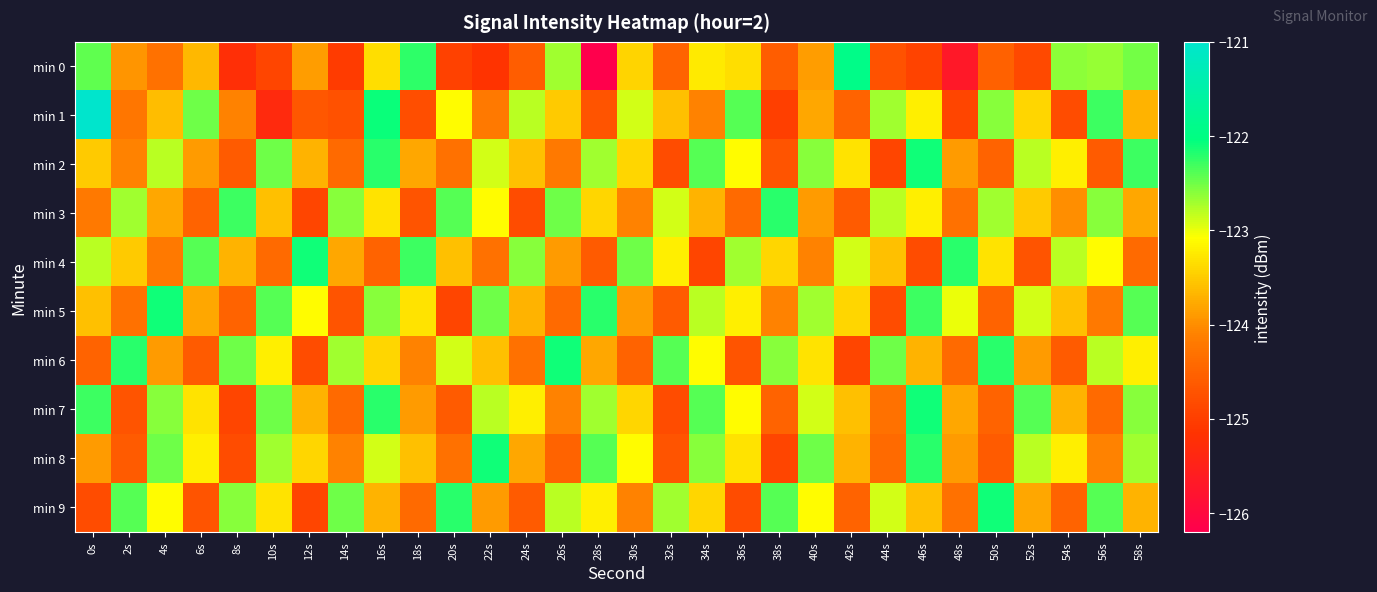

Reading left to right, extract all data points from this chart.

min 0: 0s=-122.4	2s=-123.9	4s=-124.3	6s=-123.7	8s=-125.2	10s=-124.9	12s=-123.9	14s=-125.0	16s=-123.3	18s=-122.2	20s=-124.9	22s=-125.1	24s=-124.6	26s=-122.7	28s=-126.2	30s=-123.4	32s=-124.5	34s=-123.3	36s=-123.4	38s=-124.6	40s=-123.9	42s=-121.9	44s=-124.7	46s=-124.9	48s=-125.7	50s=-124.5	52s=-124.8	54s=-122.6	56s=-122.6	58s=-122.5
min 1: 0s=-121.0	2s=-124.2	4s=-123.6	6s=-122.5	8s=-124.1	10s=-125.3	12s=-124.7	14s=-124.8	16s=-122.1	18s=-124.8	20s=-123.1	22s=-124.2	24s=-122.8	26s=-123.5	28s=-124.7	30s=-122.9	32s=-123.6	34s=-124.1	36s=-122.4	38s=-125.0	40s=-123.8	42s=-124.5	44s=-122.7	46s=-123.2	48s=-124.9	50s=-122.6	52s=-123.4	54s=-124.8	56s=-122.3	58s=-123.7
min 2: 0s=-123.5	2s=-124.1	4s=-122.8	6s=-123.9	8s=-124.6	10s=-122.5	12s=-123.7	14s=-124.4	16s=-122.2	18s=-123.8	20s=-124.3	22s=-122.9	24s=-123.6	26s=-124.2	28s=-122.7	30s=-123.4	32s=-124.8	34s=-122.4	36s=-123.1	38s=-124.7	40s=-122.6	42s=-123.3	44s=-124.9	46s=-122.1	48s=-123.9	50s=-124.5	52s=-122.8	54s=-123.2	56s=-124.6	58s=-122.3
min 3: 0s=-124.2	2s=-122.7	4s=-123.8	6s=-124.5	8s=-122.3	10s=-123.6	12s=-124.9	14s=-122.6	16s=-123.3	18s=-124.7	20s=-122.4	22s=-123.1	24s=-124.8	26s=-122.5	28s=-123.4	30s=-124.1	32s=-122.9	34s=-123.7	36s=-124.4	38s=-122.2	40s=-123.9	42s=-124.6	44s=-122.8	46s=-123.2	48s=-124.3	50s=-122.7	52s=-123.5	54s=-124.0	56s=-122.6	58s=-123.8
min 4: 0s=-122.8	2s=-123.5	4s=-124.2	6s=-122.4	8s=-123.7	10s=-124.4	12s=-122.1	14s=-123.8	16s=-124.5	18s=-122.3	20s=-123.6	22s=-124.3	24s=-122.6	26s=-123.9	28s=-124.6	30s=-122.5	32s=-123.2	34s=-124.9	36s=-122.7	38s=-123.4	40s=-124.1	42s=-122.9	44s=-123.6	46s=-124.8	48s=-122.2	50s=-123.3	52s=-124.7	54s=-122.8	56s=-123.1	58s=-124.4
min 5: 0s=-123.6	2s=-124.3	4s=-122.1	6s=-123.8	8s=-124.5	10s=-122.4	12s=-123.1	14s=-124.7	16s=-122.6	18s=-123.3	20s=-124.9	22s=-122.5	24s=-123.7	26s=-124.4	28s=-122.2	30s=-123.9	32s=-124.6	34s=-122.8	36s=-123.2	38s=-124.1	40s=-122.7	42s=-123.4	44s=-124.8	46s=-122.3	48s=-123.0	50s=-124.5	52s=-122.9	54s=-123.6	56s=-124.2	58s=-122.4
min 6: 0s=-124.5	2s=-122.2	4s=-123.9	6s=-124.6	8s=-122.5	10s=-123.2	12s=-124.8	14s=-122.7	16s=-123.4	18s=-124.1	20s=-122.9	22s=-123.6	24s=-124.3	26s=-122.1	28s=-123.8	30s=-124.5	32s=-122.4	34s=-123.1	36s=-124.7	38s=-122.6	40s=-123.3	42s=-124.9	44s=-122.5	46s=-123.7	48s=-124.4	50s=-122.2	52s=-123.9	54s=-124.6	56s=-122.8	58s=-123.2
min 7: 0s=-122.3	2s=-124.7	4s=-122.6	6s=-123.3	8s=-124.9	10s=-122.5	12s=-123.7	14s=-124.4	16s=-122.2	18s=-123.9	20s=-124.6	22s=-122.8	24s=-123.2	26s=-124.1	28s=-122.7	30s=-123.4	32s=-124.8	34s=-122.4	36s=-123.1	38s=-124.5	40s=-122.9	42s=-123.6	44s=-124.3	46s=-122.1	48s=-123.8	50s=-124.5	52s=-122.4	54s=-123.7	56s=-124.4	58s=-122.6
min 8: 0s=-123.9	2s=-124.6	4s=-122.5	6s=-123.2	8s=-124.8	10s=-122.7	12s=-123.4	14s=-124.1	16s=-122.9	18s=-123.6	20s=-124.3	22s=-122.1	24s=-123.8	26s=-124.5	28s=-122.4	30s=-123.1	32s=-124.7	34s=-122.6	36s=-123.3	38s=-124.9	40s=-122.5	42s=-123.7	44s=-124.4	46s=-122.2	48s=-123.9	50s=-124.6	52s=-122.8	54s=-123.2	56s=-124.1	58s=-122.7
min 9: 0s=-124.8	2s=-122.4	4s=-123.1	6s=-124.7	8s=-122.6	10s=-123.3	12s=-124.9	14s=-122.5	16s=-123.7	18s=-124.4	20s=-122.2	22s=-123.9	24s=-124.6	26s=-122.8	28s=-123.2	30s=-124.1	32s=-122.7	34s=-123.4	36s=-124.8	38s=-122.4	40s=-123.1	42s=-124.5	44s=-122.9	46s=-123.6	48s=-124.3	50s=-122.1	52s=-123.8	54s=-124.5	56s=-122.4	58s=-123.7